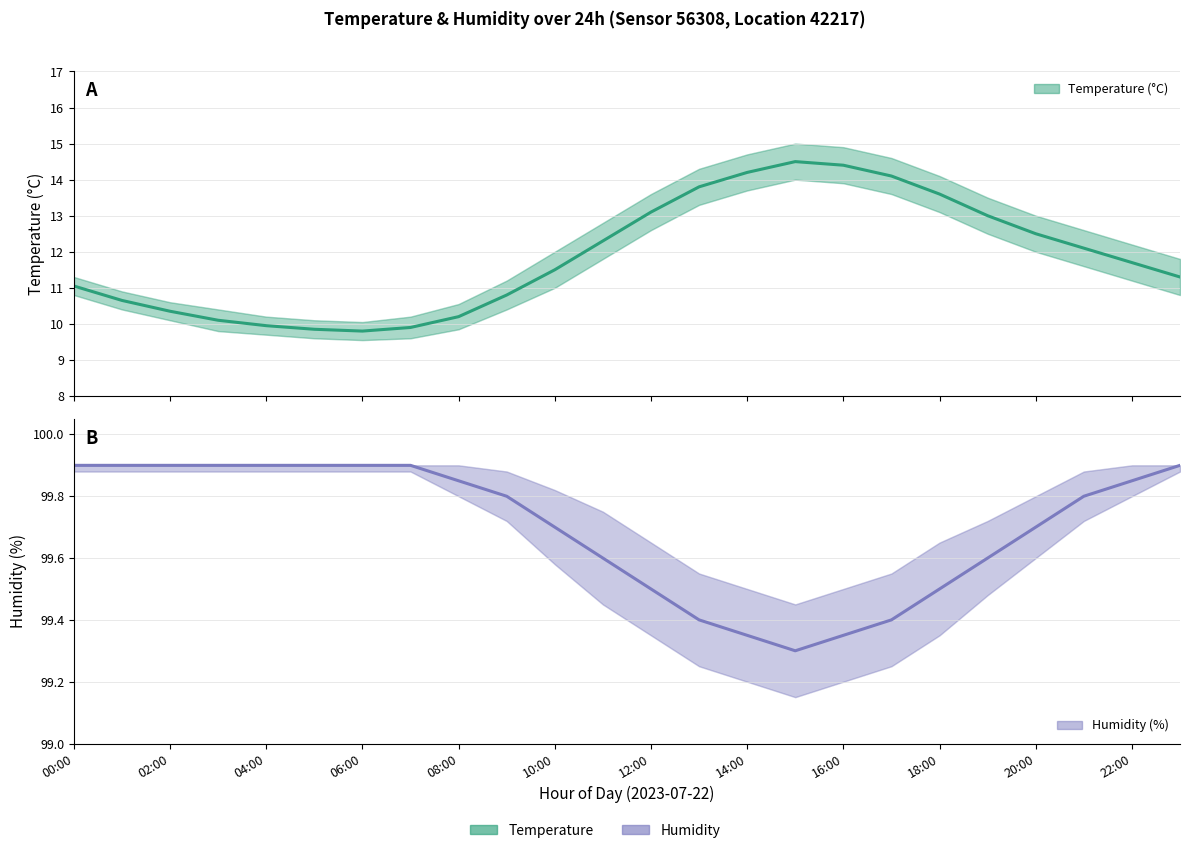

What are all the series names shown in the legend?

Temperature (°C), Humidity (%)